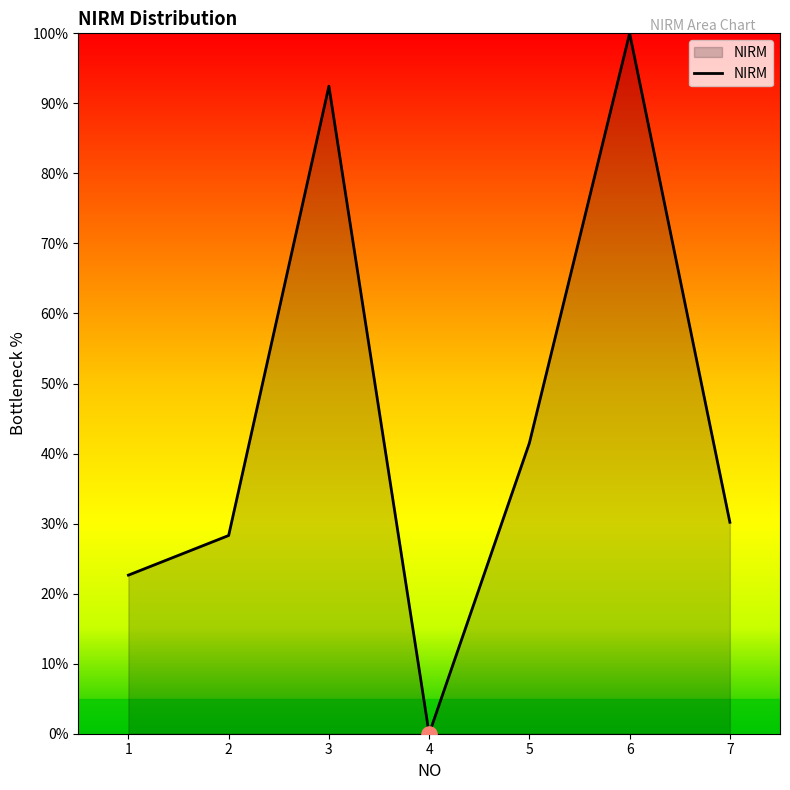

What is the change in value from 2 to 7?

+1.9